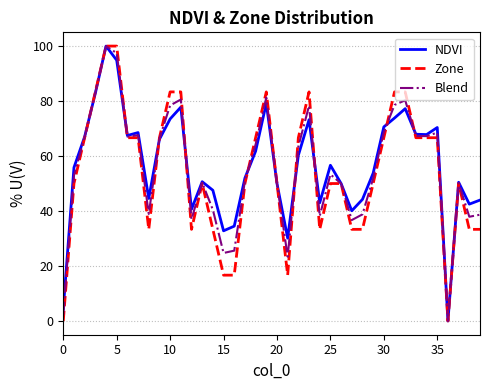

What is the greatest value displayed?

100.0